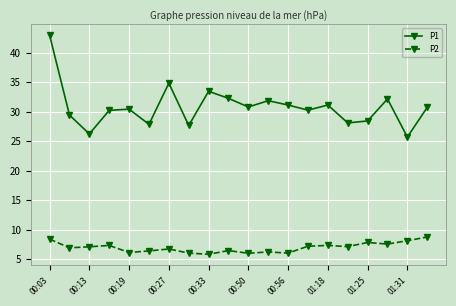

What is the value of the P2 point at the 17th from the left?

7.8